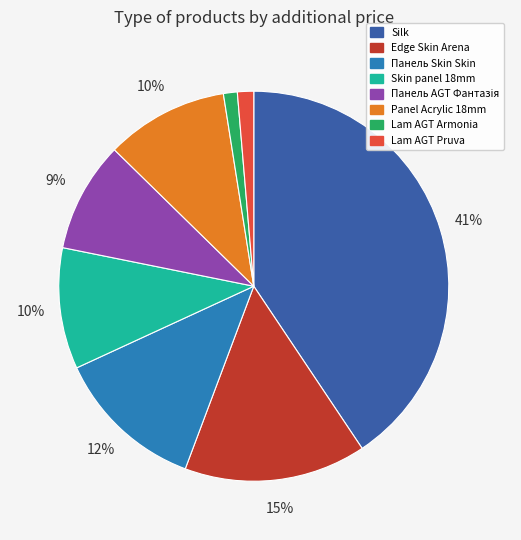

How many slices are in this pie chart?

8